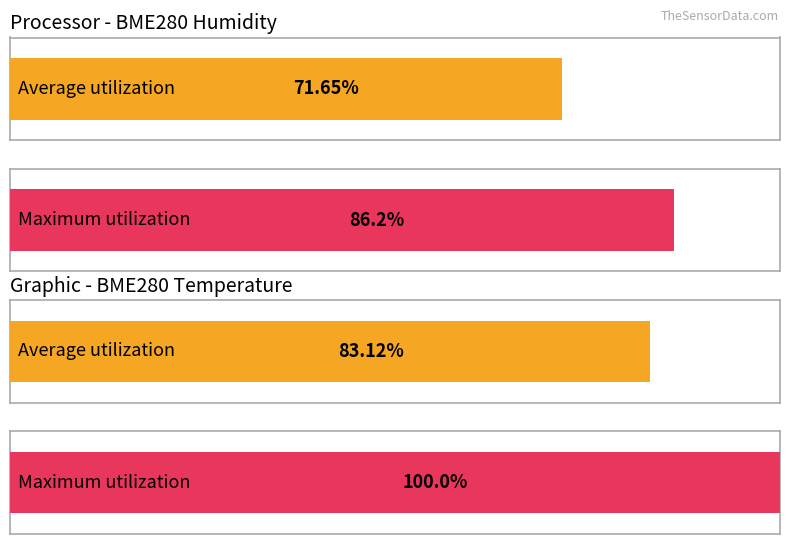

Which series has the largest total across all categories?

Maximum utilization